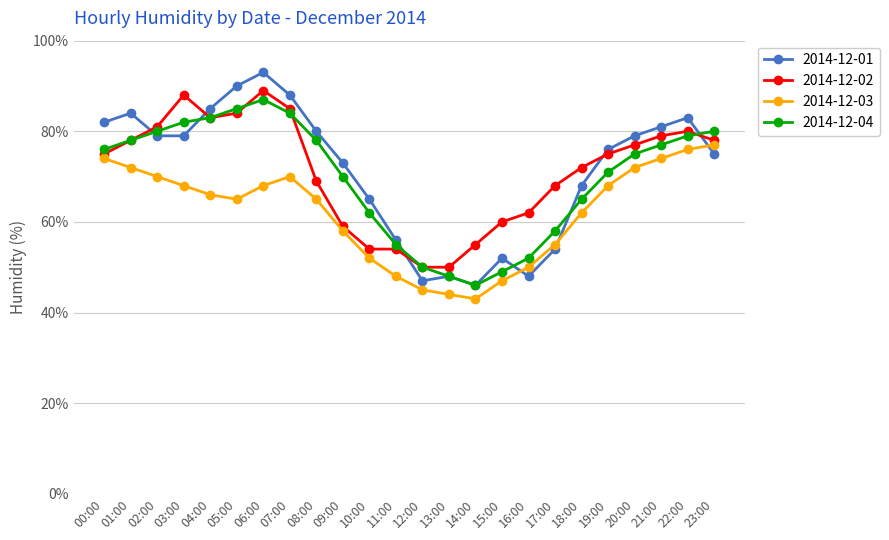

Where is the first local minimum for 2014-12-02?

04:00